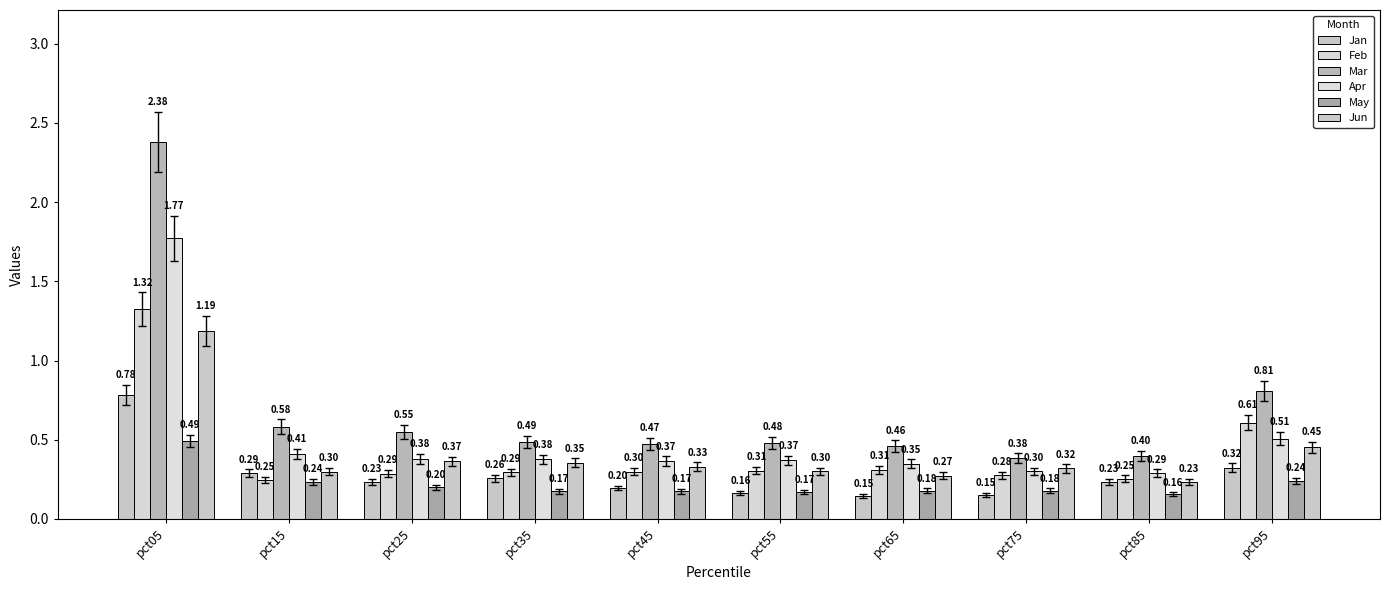

True or false: Mar has a value of 0.4 at pct75.

True